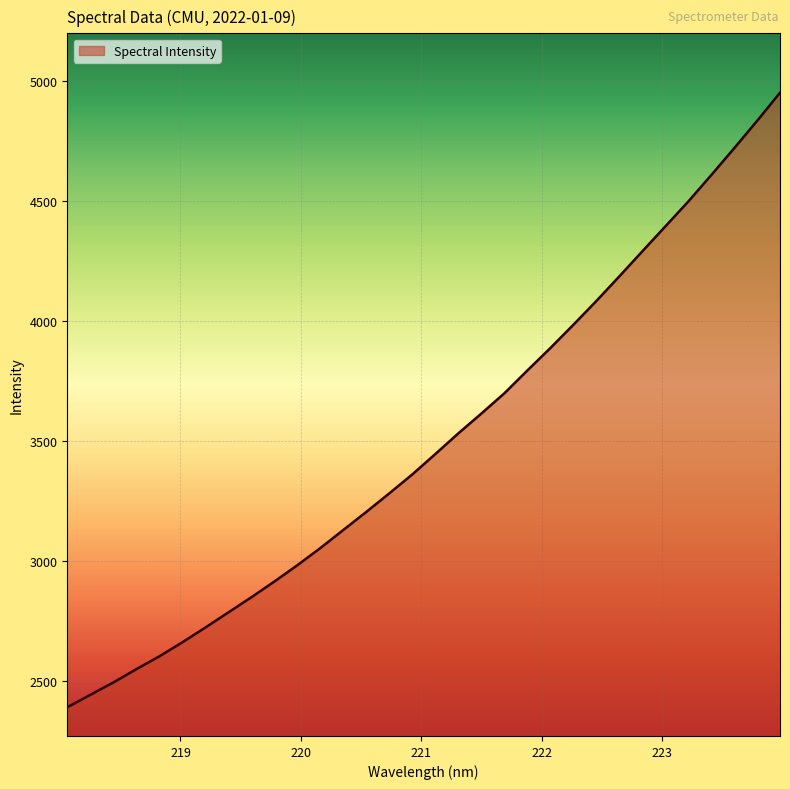

What is the average value?

3499.0